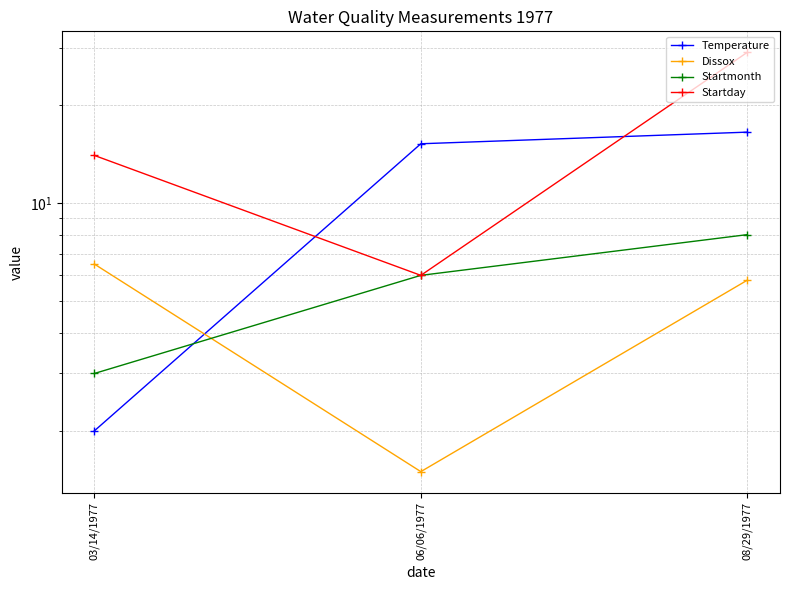

What is the label of the 1st point from the left?

03/14/1977